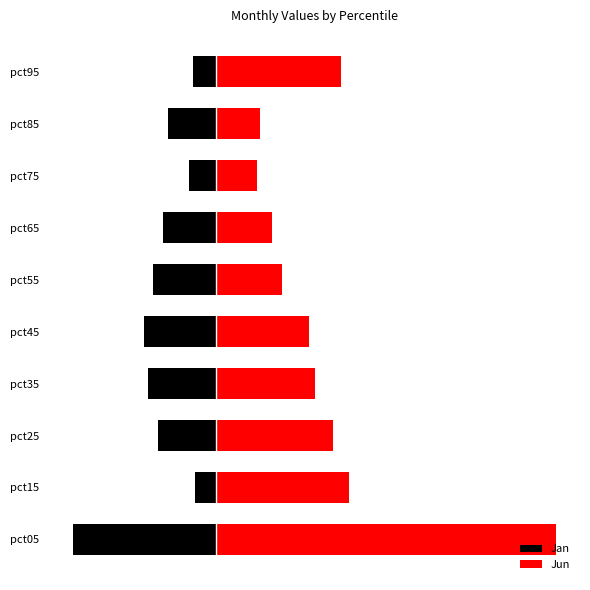

What is the value of the Jan bar at the 6th from the left?

-0.2